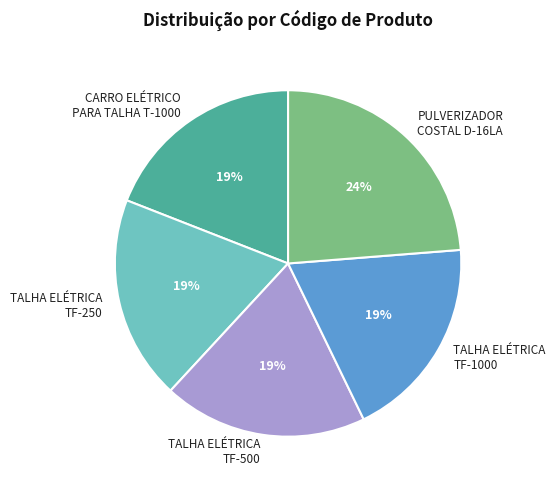

Approximately how many times larger is the value at TALHA ELÉTRICA TF-500 compared to PULVERIZADOR COSTAL D-16LA?

0.8